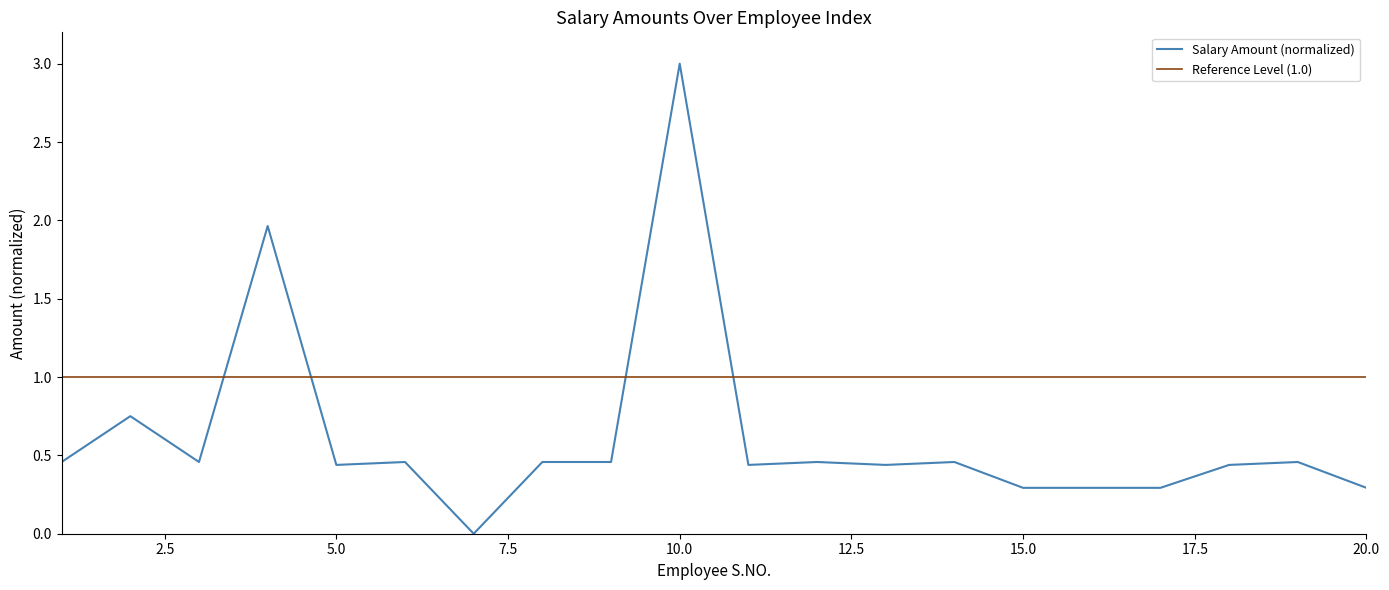

Rank the series by their average value, from highest to lowest.

Reference Level (1.0), Salary Amount (normalized)